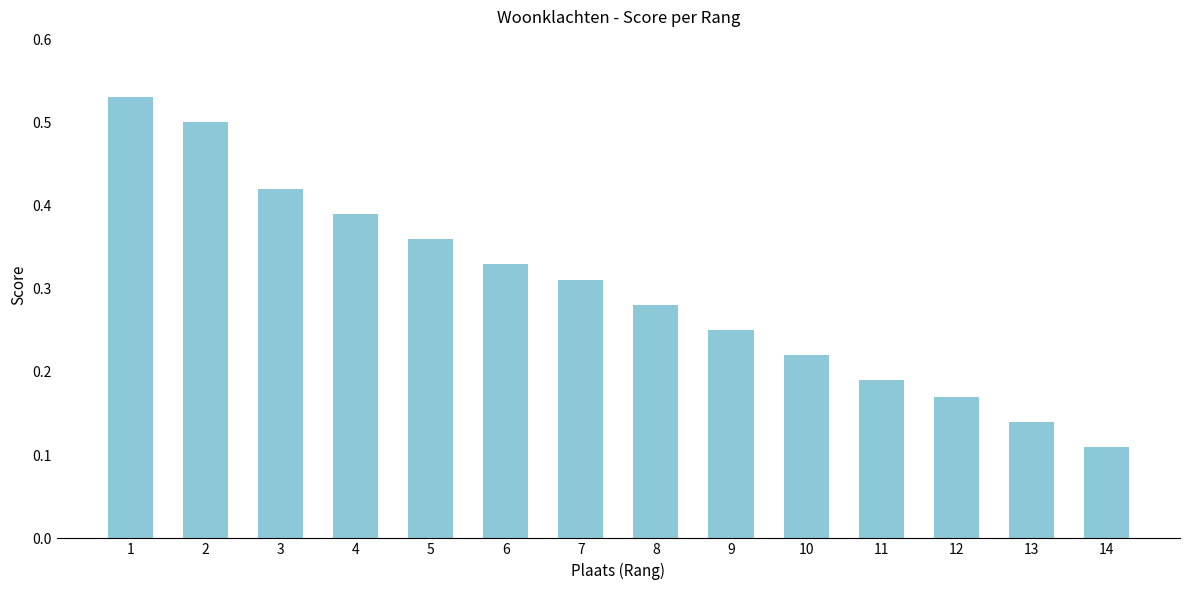

What is the sum of all values?

4.2